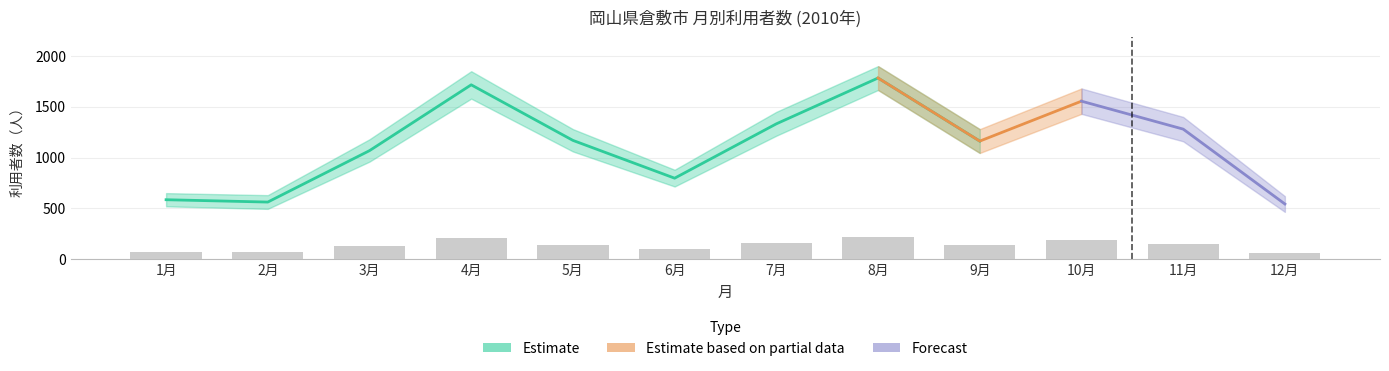

Count the number of categories in the chart.

12